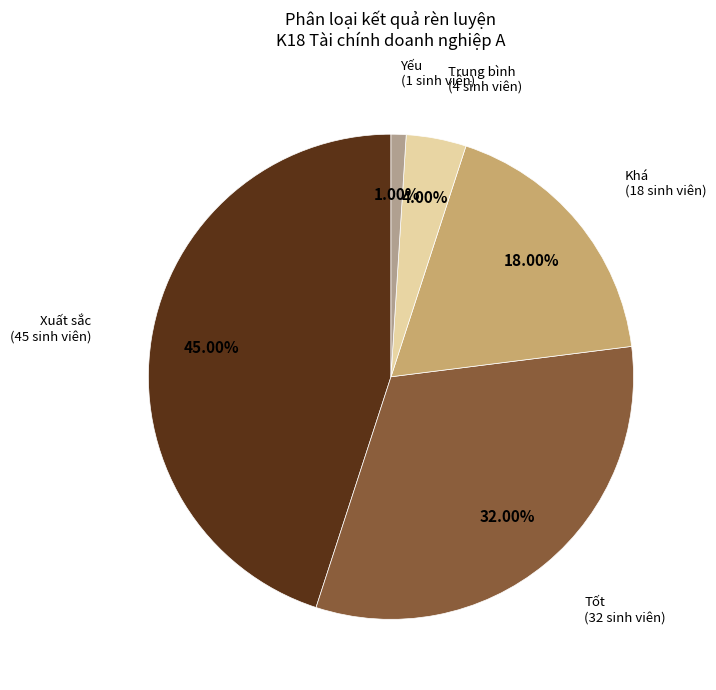

How many slices are in this pie chart?

5